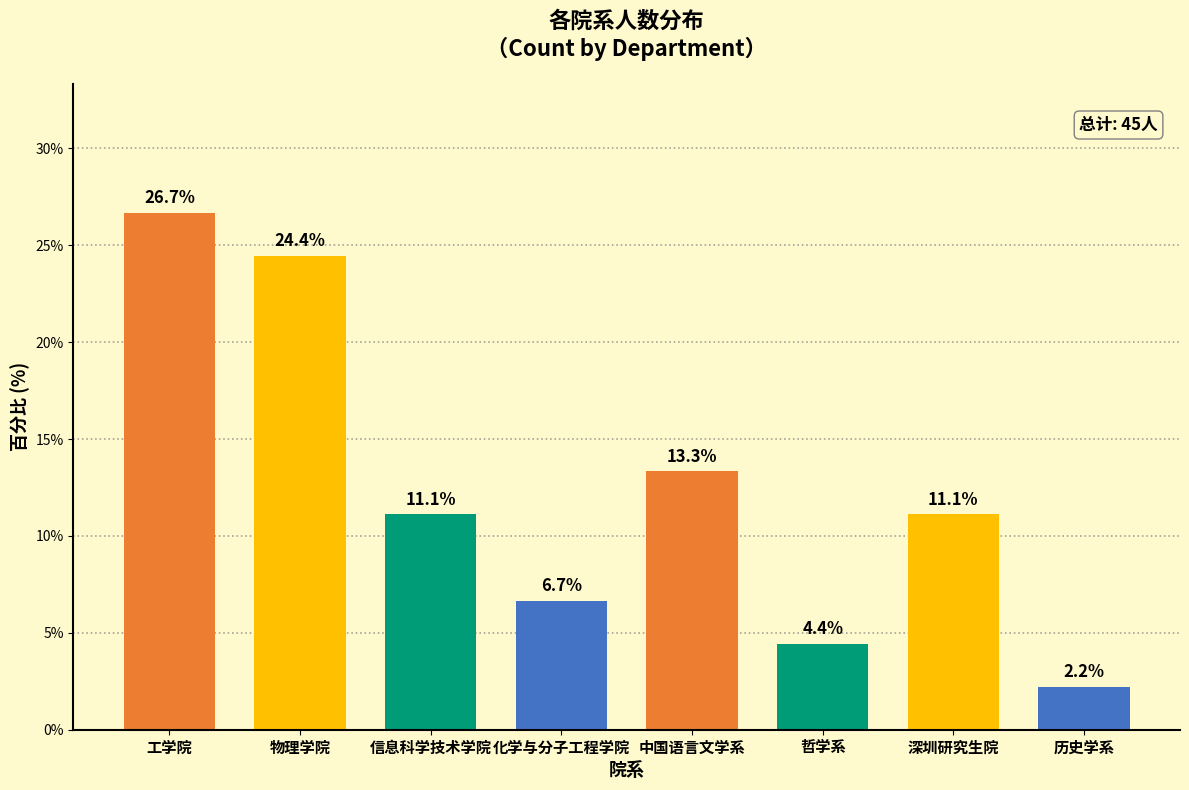

What is the minimum value shown in the chart?

2.2